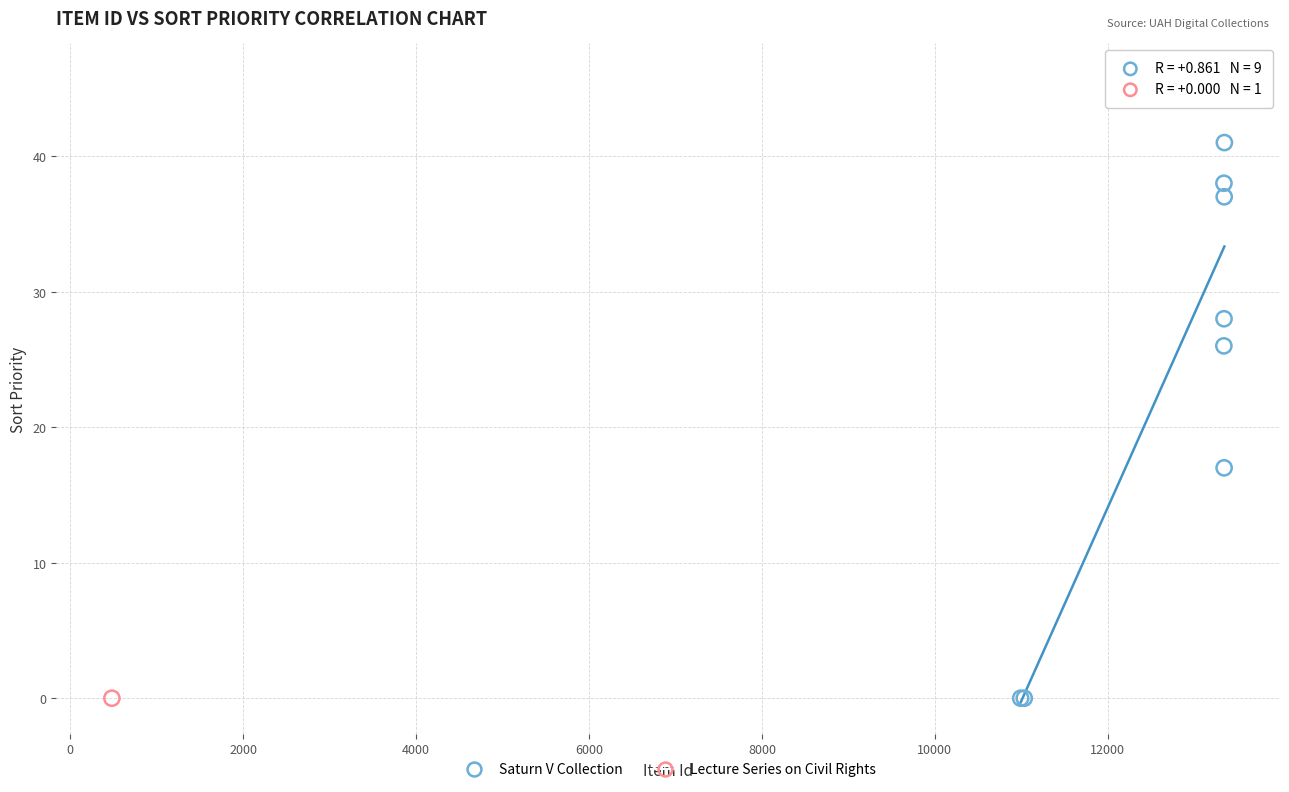

What are all the series names shown in the legend?

Saturn V Collection, Lecture Series on Civil Rights